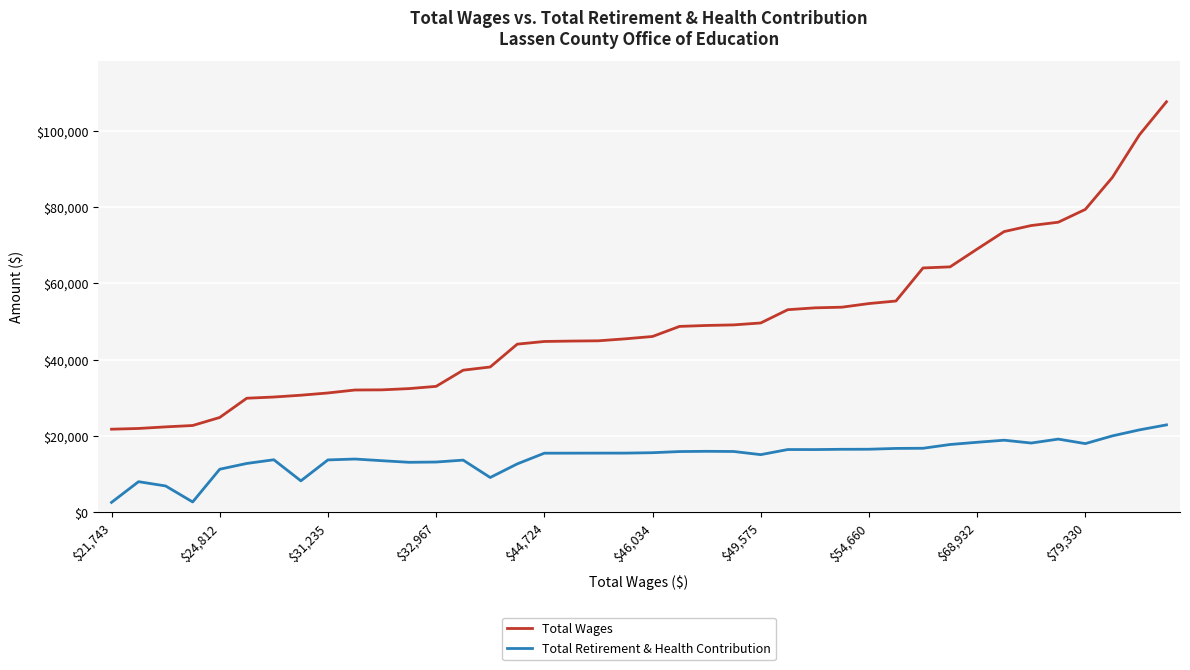

True or false: Total Retirement & Health Contribution and Total Wages cross at least once.

False